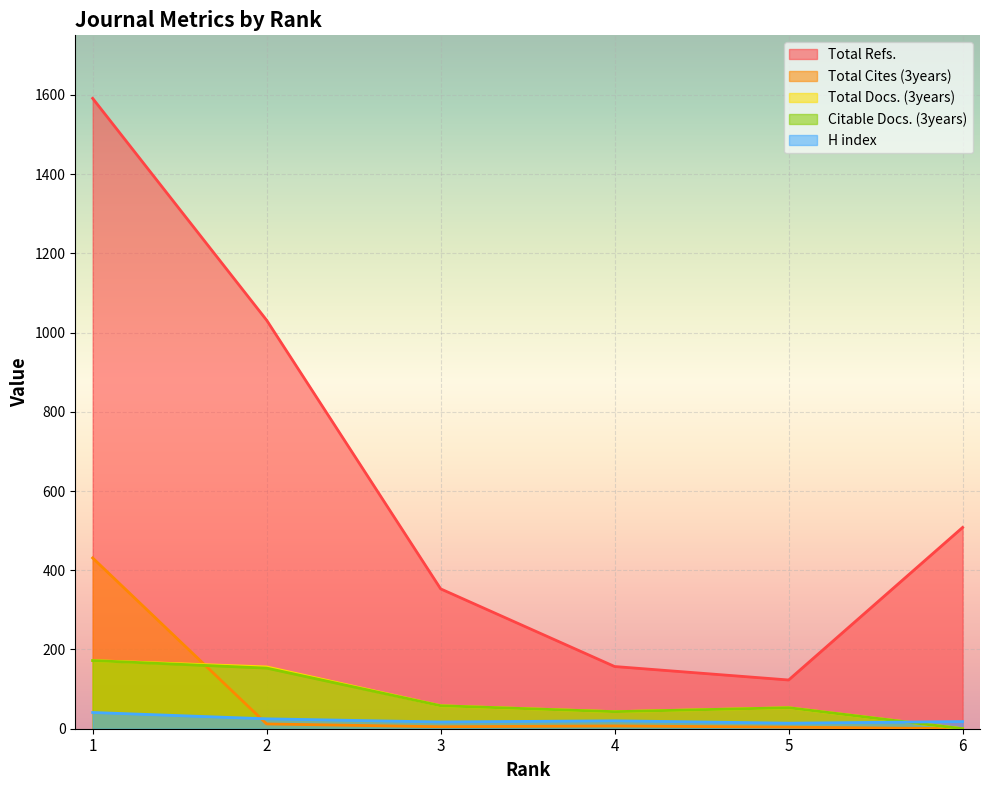

What value does the Total Cites (3years) series have at 4, to the nearest 10?

10